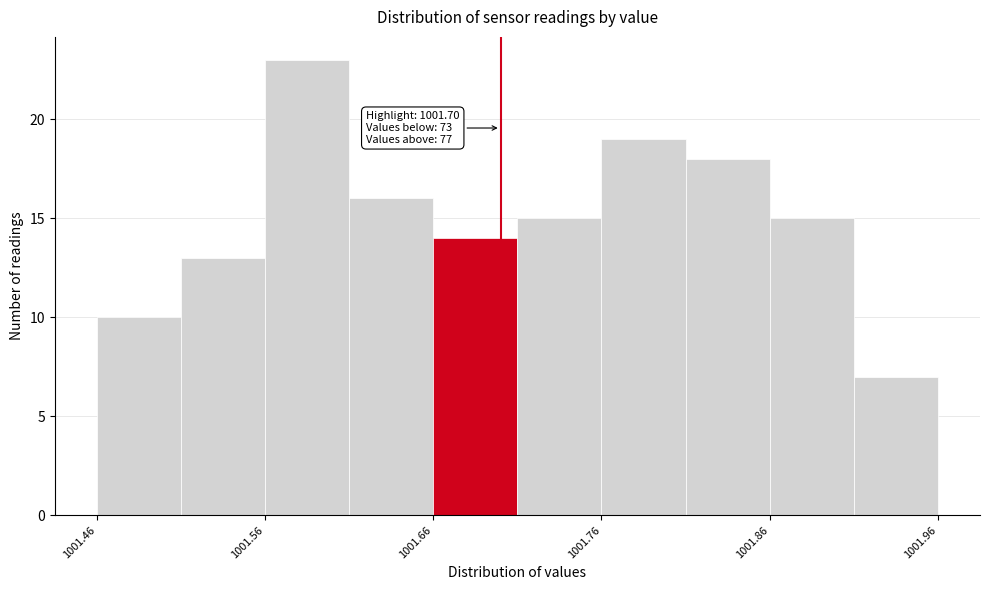

Which range on the x-axis has the tallest bar?

1001.56 to 1001.61